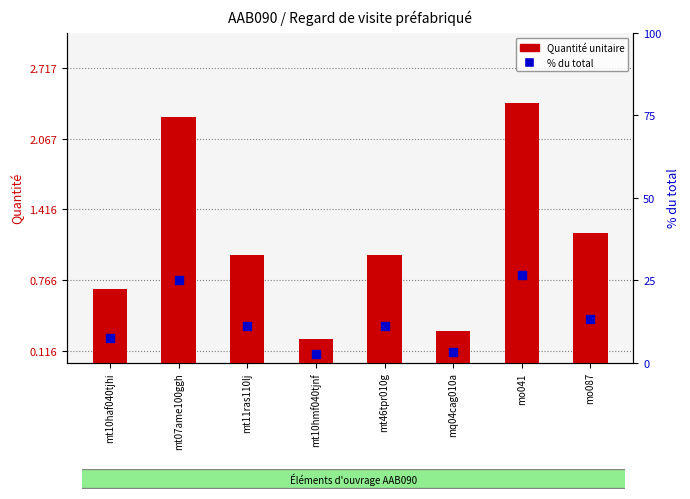

Between mt10haf040tjhi and mo087, which is larger?

mo087